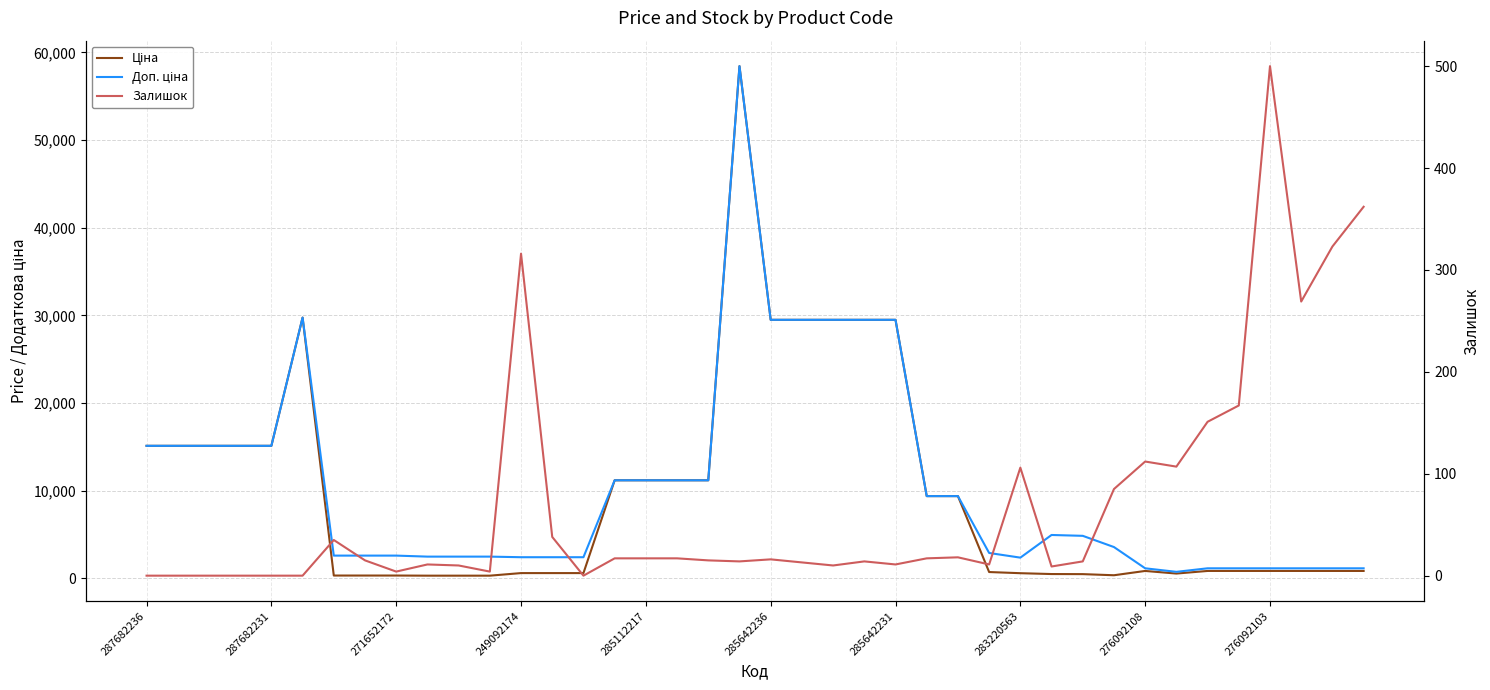

True or false: Доп. ціна and Залишок cross at least once.

False